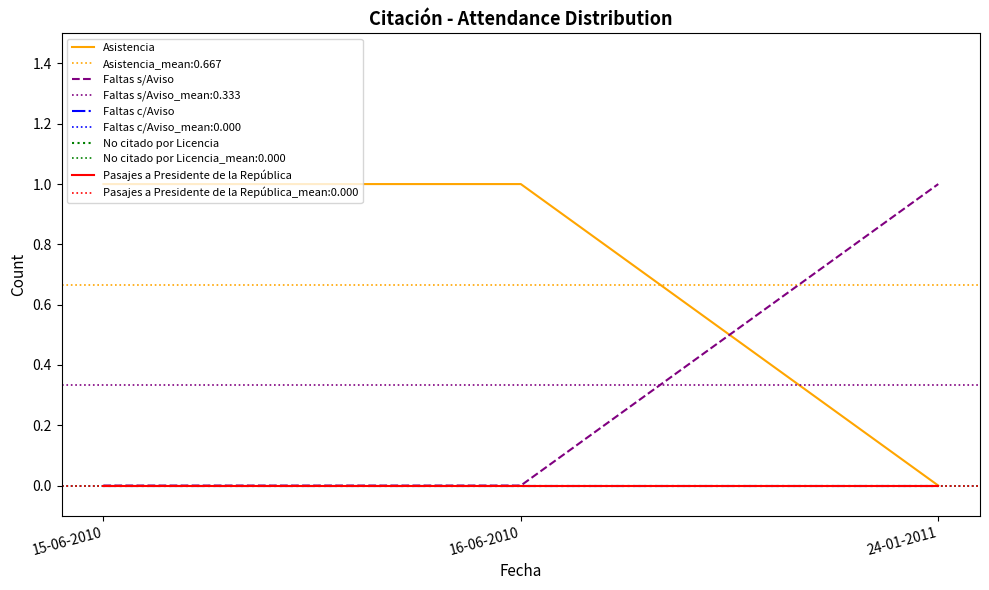

How many lines are shown in the chart?

5